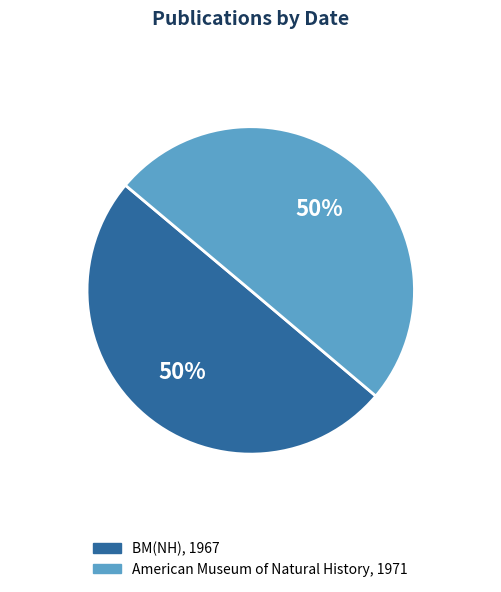

To the nearest percent, what is the average slice percentage?

50%